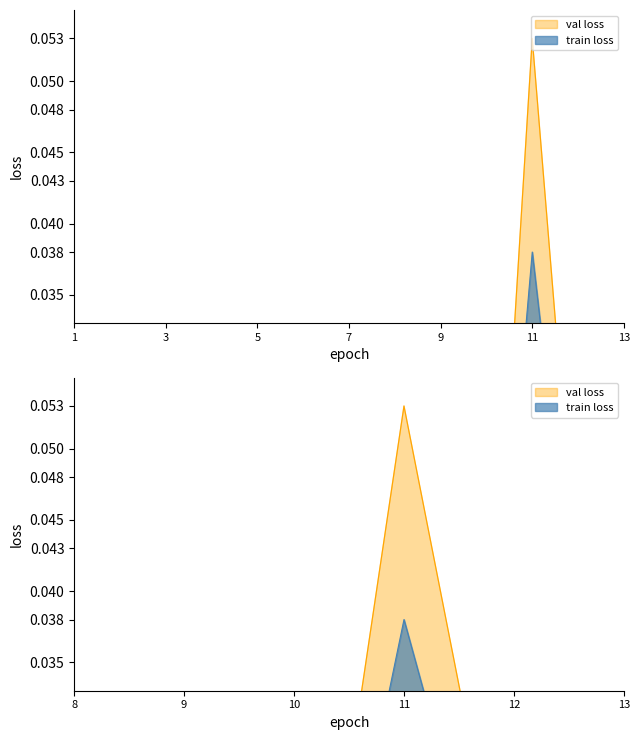

Which label corresponds to the smallest value in the chart?

1